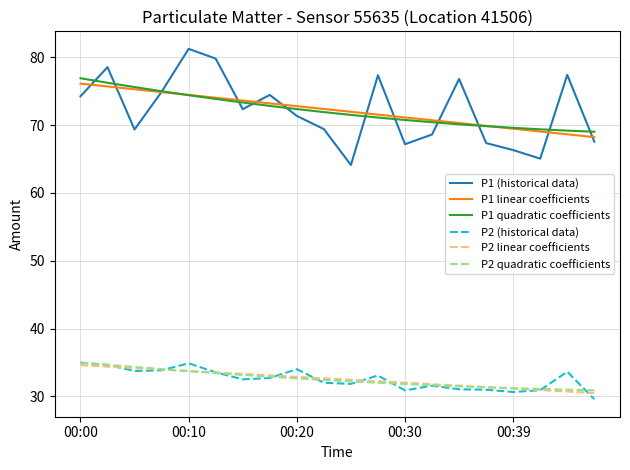

True or false: P1 (historical data) and P2 (historical data) cross at least once.

False